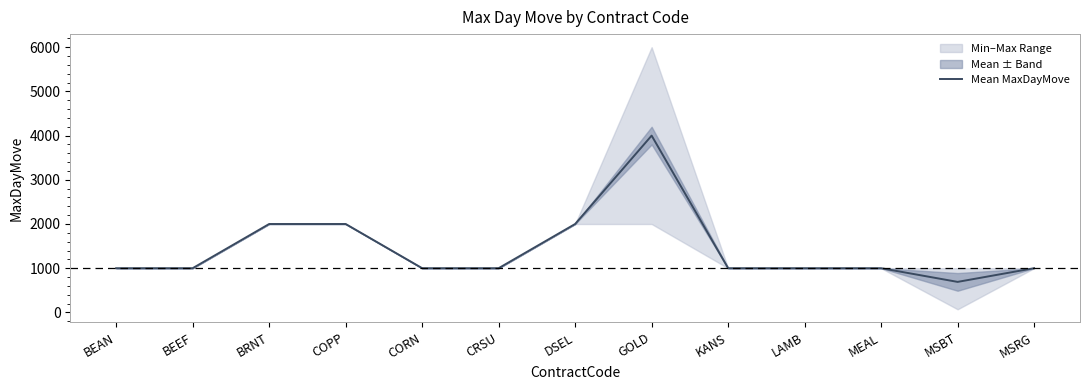

What position from the right is MEAL?

3